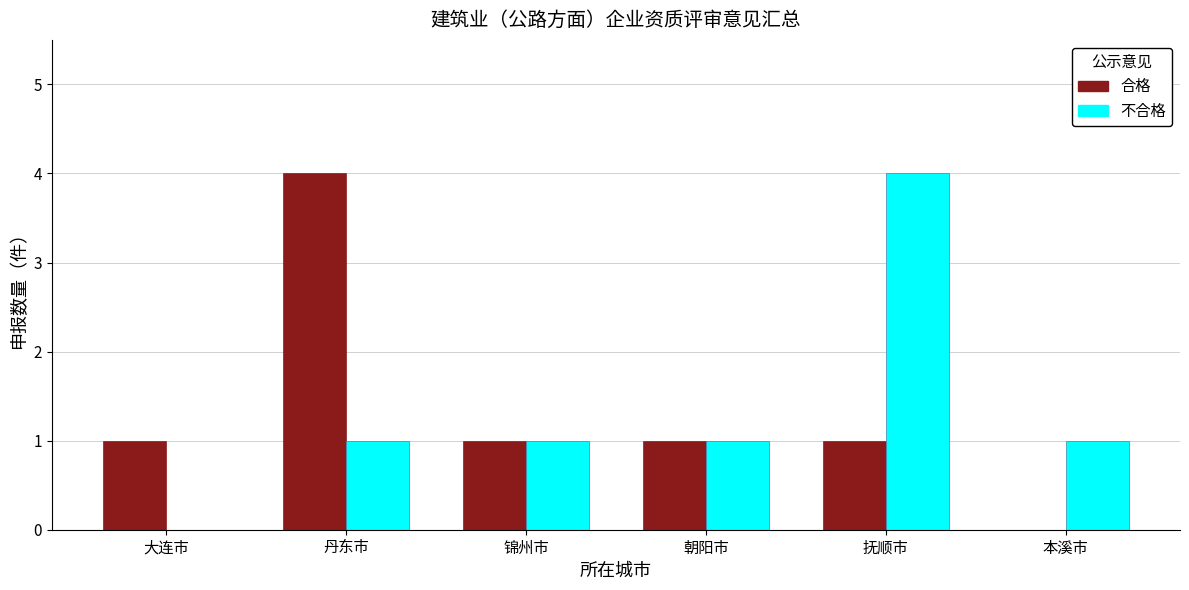

What is the maximum value shown in the chart?

4